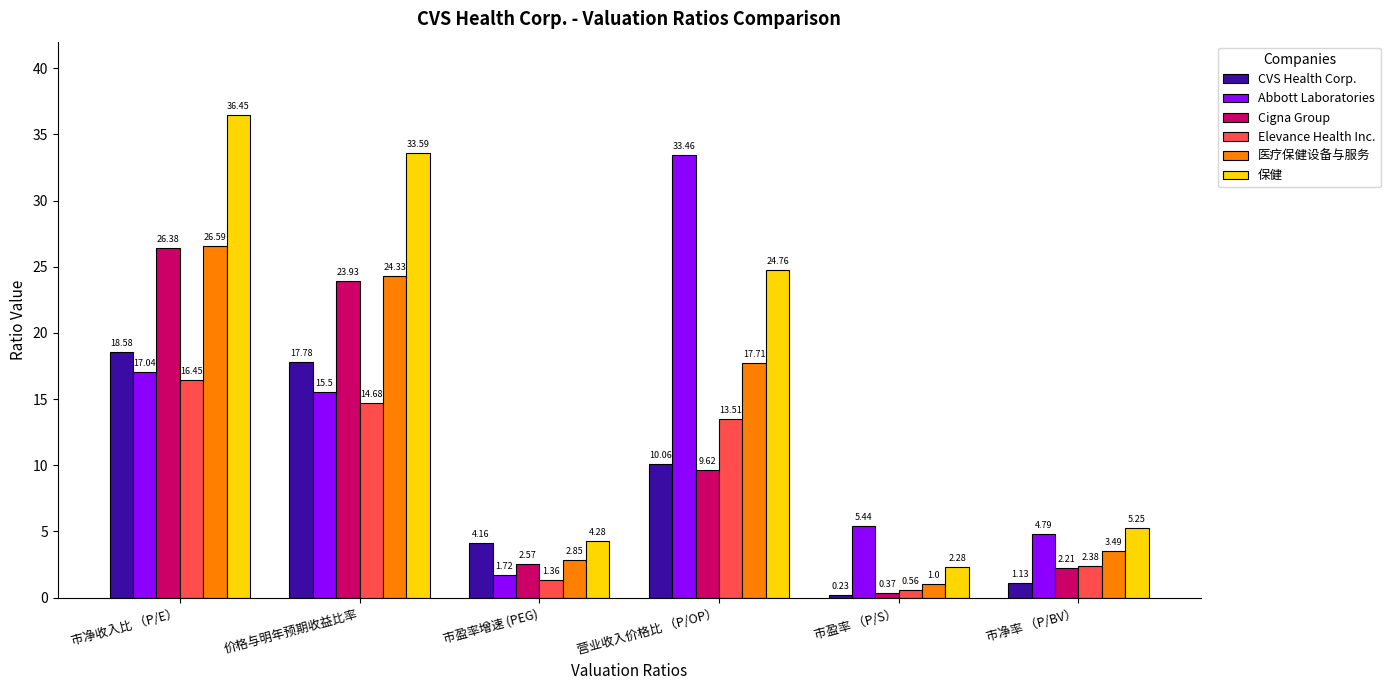

What are all the series names shown in the legend?

CVS Health Corp., Abbott Laboratories, Cigna Group, Elevance Health Inc., 医疗保健设备与服务, 保健